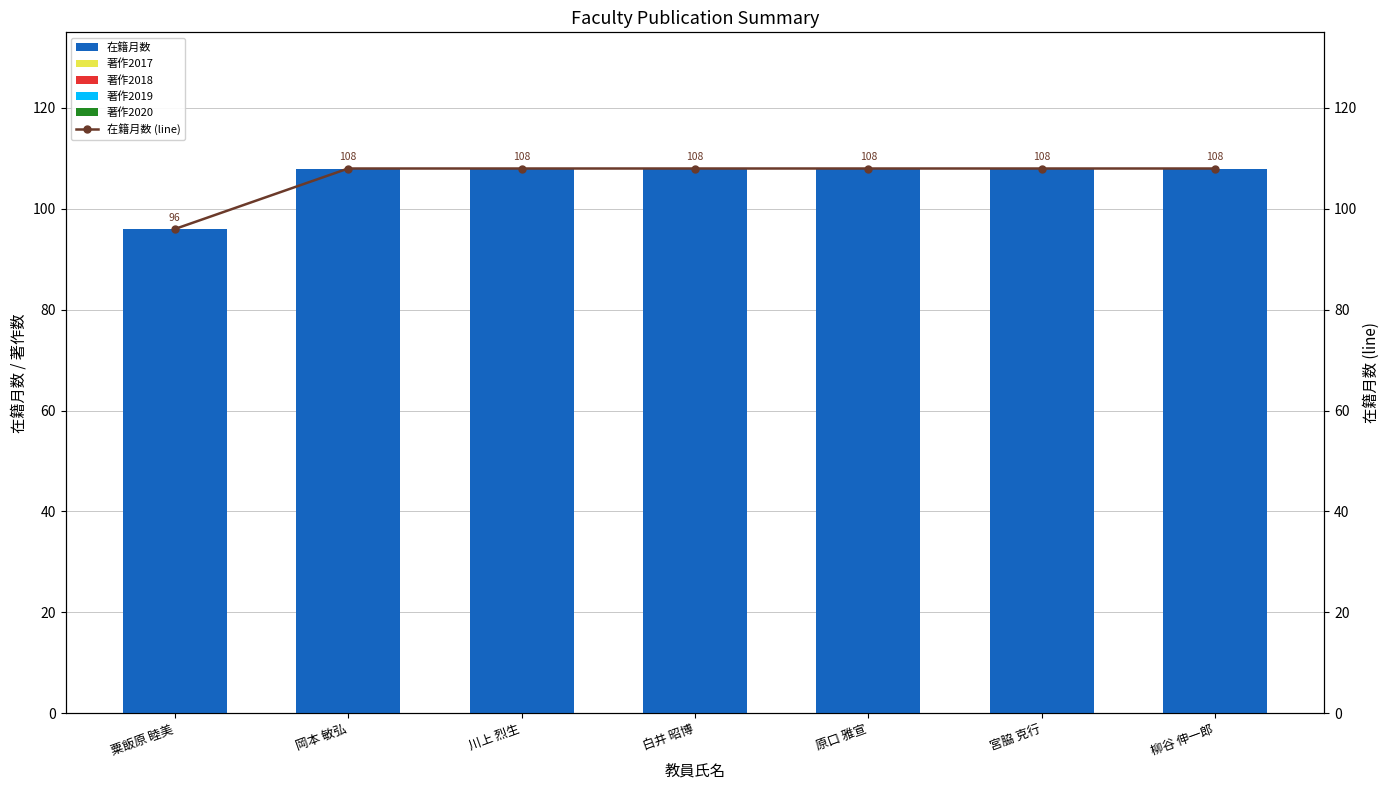

At 宮脇 克行, list the series in order from largest to smallest.

在籍月数, 在籍月数 (line), 著作2017, 著作2018, 著作2019, 著作2020